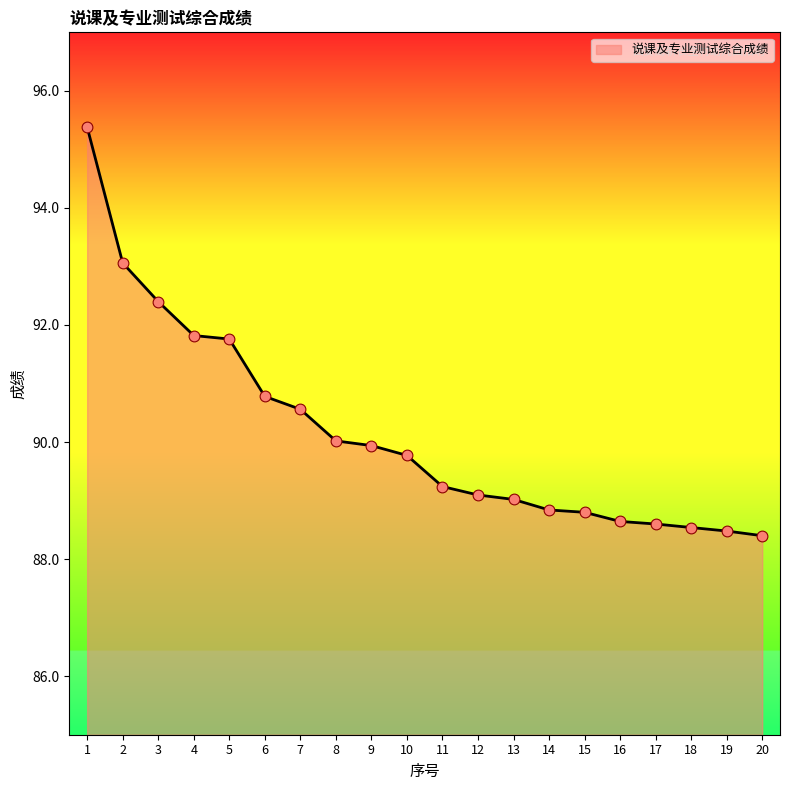

Between 1 and 7, which is larger?

1